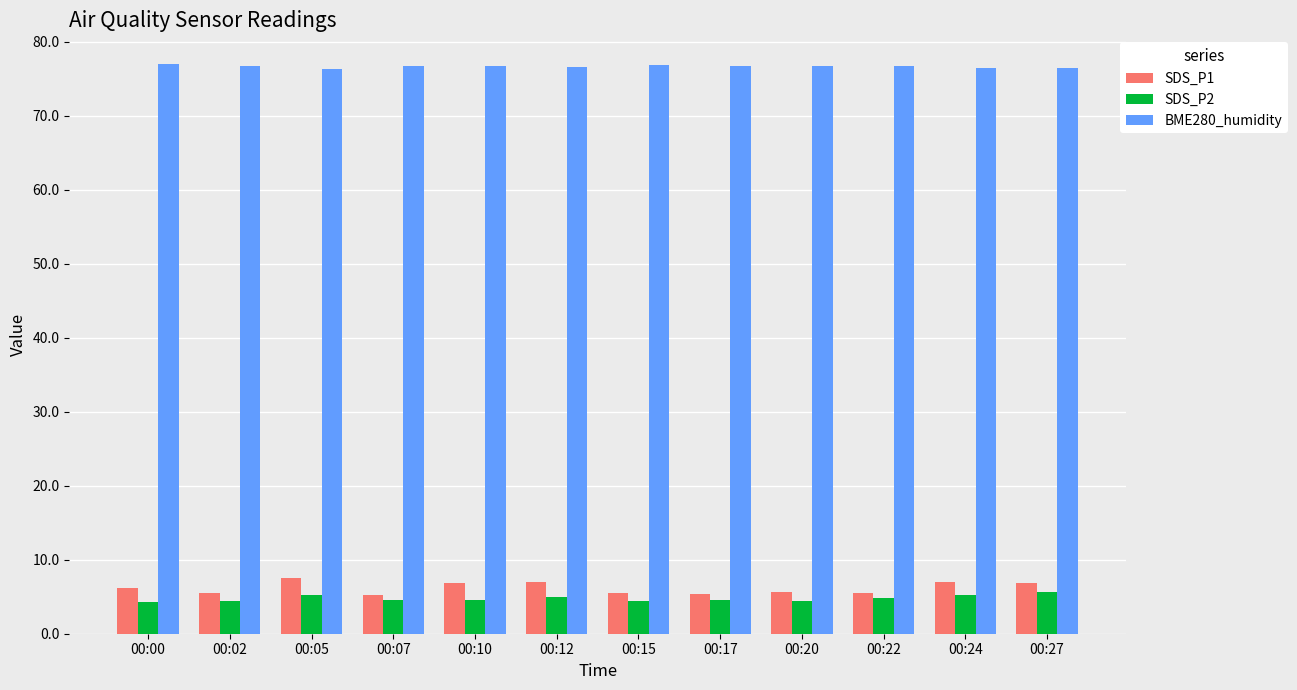

What is the difference between the SDS_P1 values at 00:05 and 00:15?

2.1